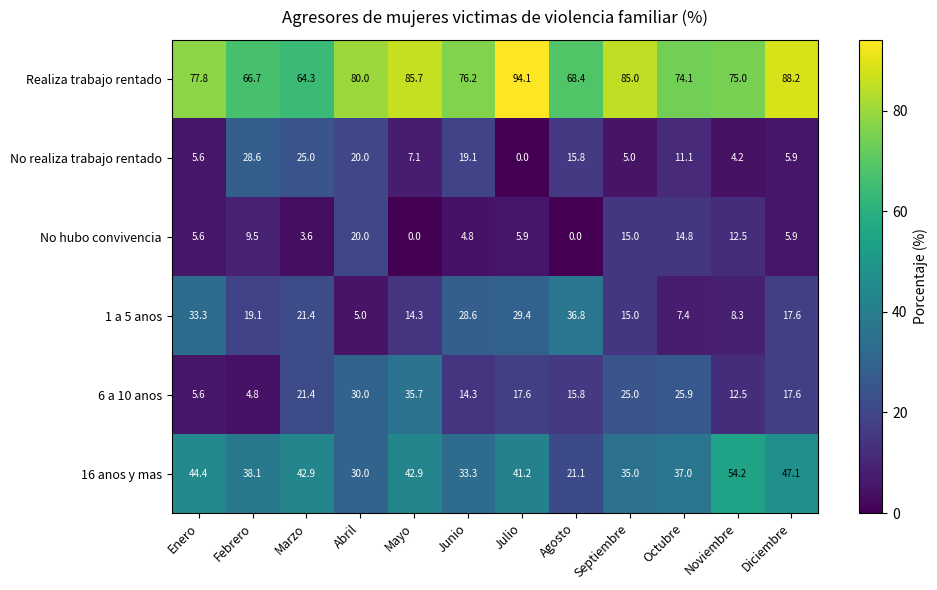

The Realiza trabajo rentado series shows 85.7 at Mayo. True or false?

True